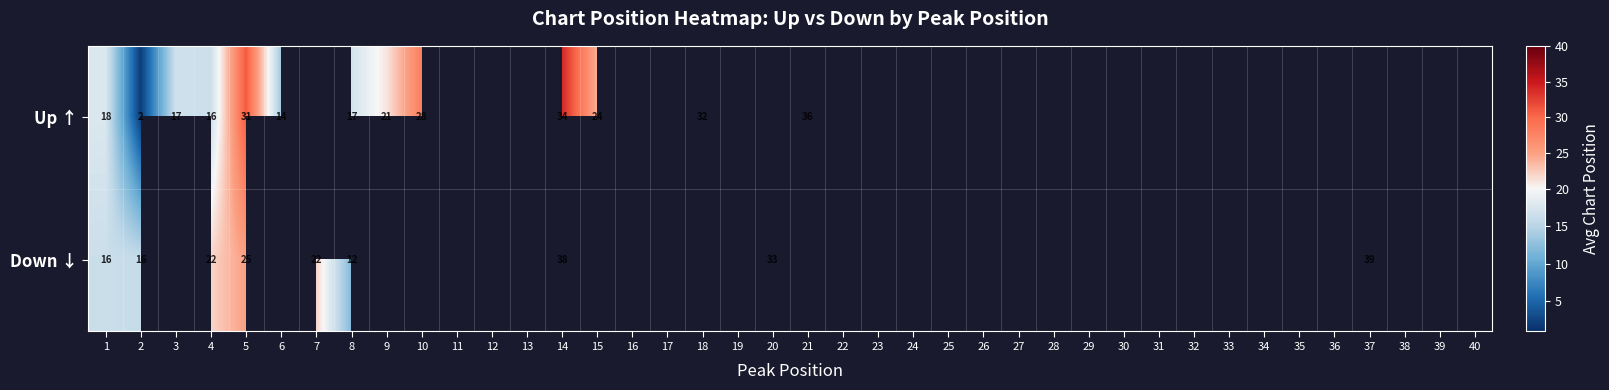

Which category has the lowest value across all series?

2